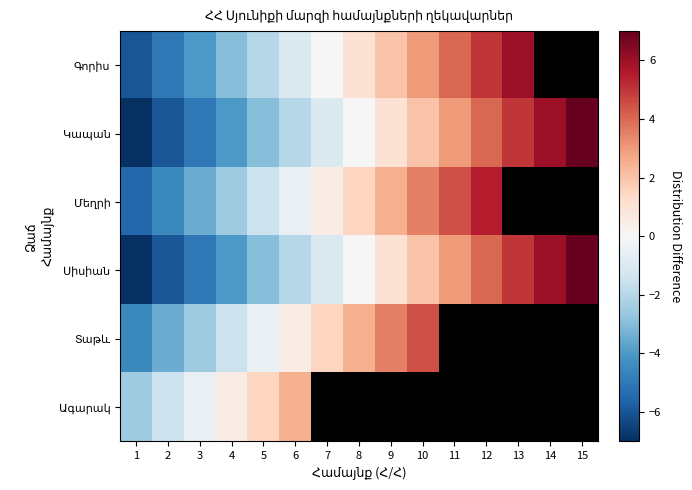

At which category does the chart reach its minimum across all series?

1